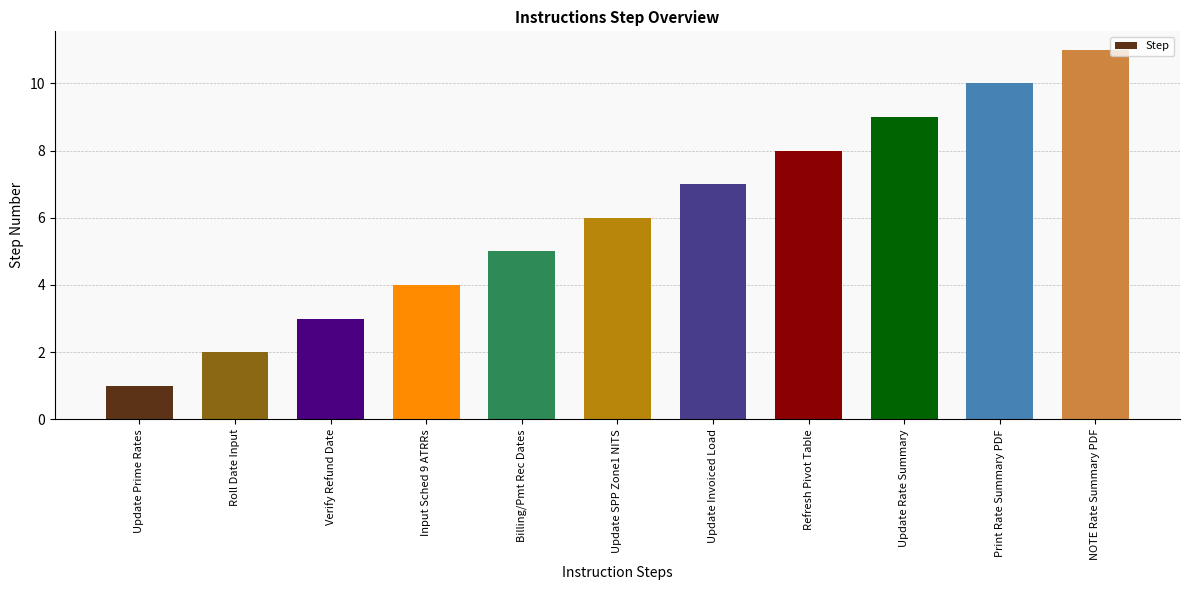

What is the sum of the values at Update Invoiced Load and Refresh Pivot Table?

15